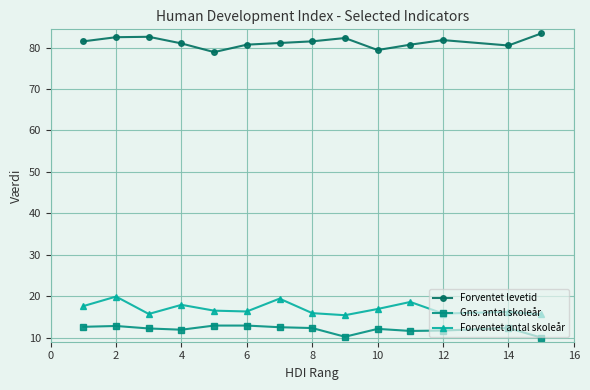

True or false: Forventet antal skoleår and Forventet levetid cross at least once.

False